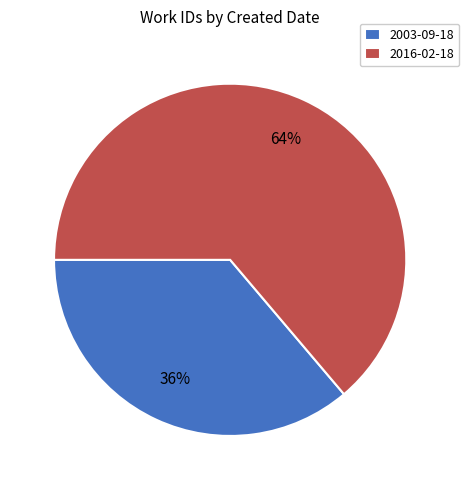

Approximately how many times larger is the value at 2003-09-18 compared to 2016-02-18?

0.6